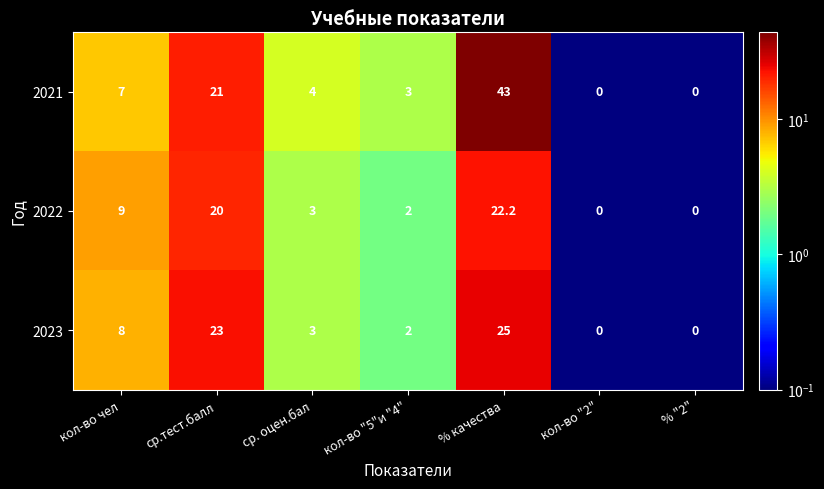

Reading right to left, list all the values displayed in this chart.

2021: % "2"=0.0	кол-во "2"=0.0	% качества=43.0	кол-во "5"и "4"=3.0	ср. оцен.бал=4.0	ср.тест.балл=21.0	кол-во чел=7.0
2022: % "2"=0.0	кол-во "2"=0.0	% качества=22.2	кол-во "5"и "4"=2.0	ср. оцен.бал=3.0	ср.тест.балл=20.0	кол-во чел=9.0
2023: % "2"=0.0	кол-во "2"=0.0	% качества=25.0	кол-во "5"и "4"=2.0	ср. оцен.бал=3.0	ср.тест.балл=23.0	кол-во чел=8.0